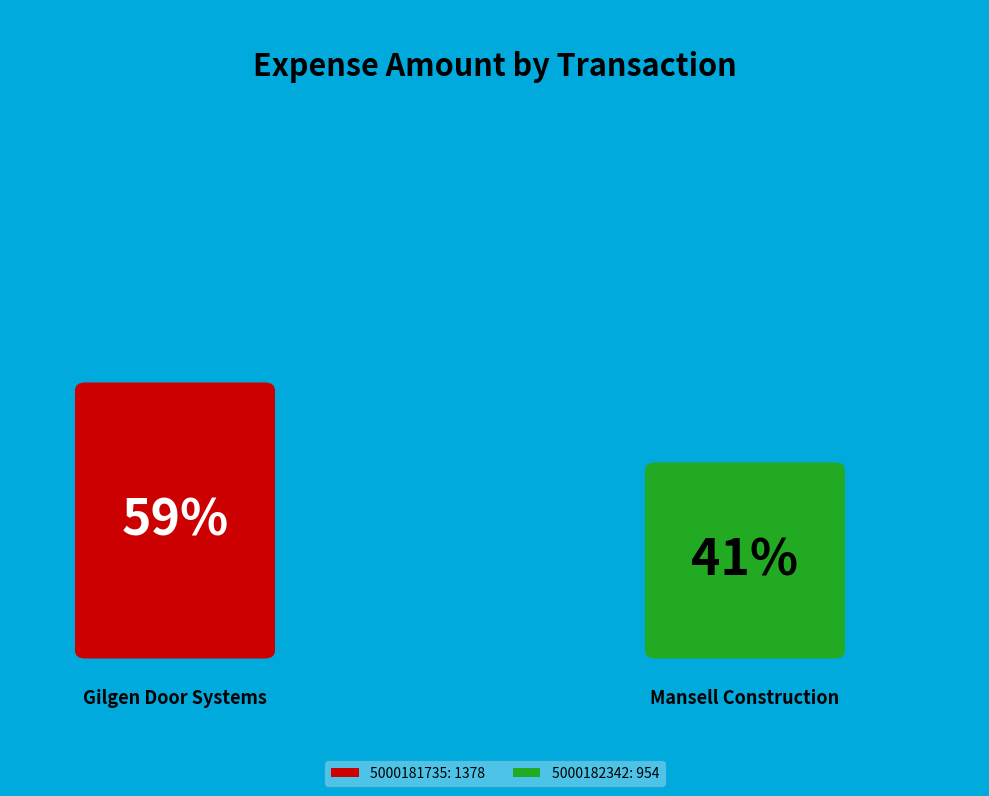

What percentage is NOT represented by 5000182342?

59.1%